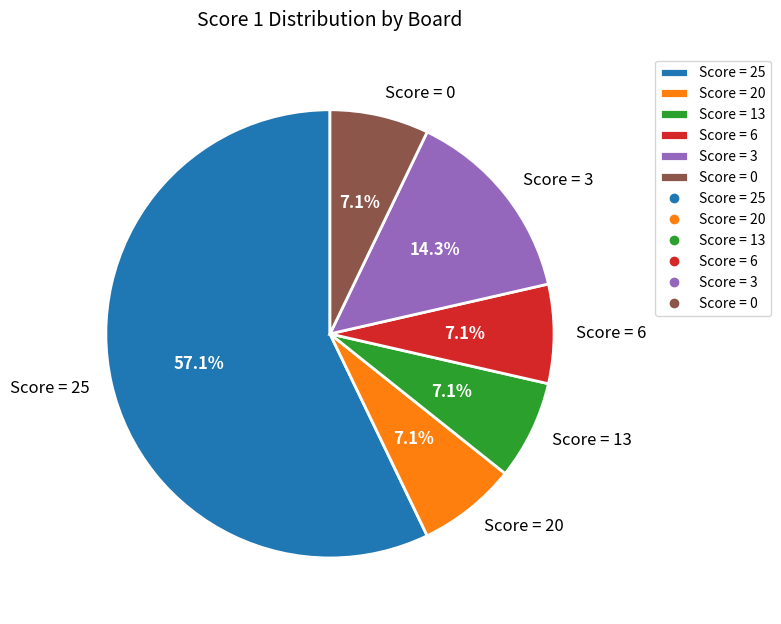

What is the largest slice in the pie chart?

Score = 25